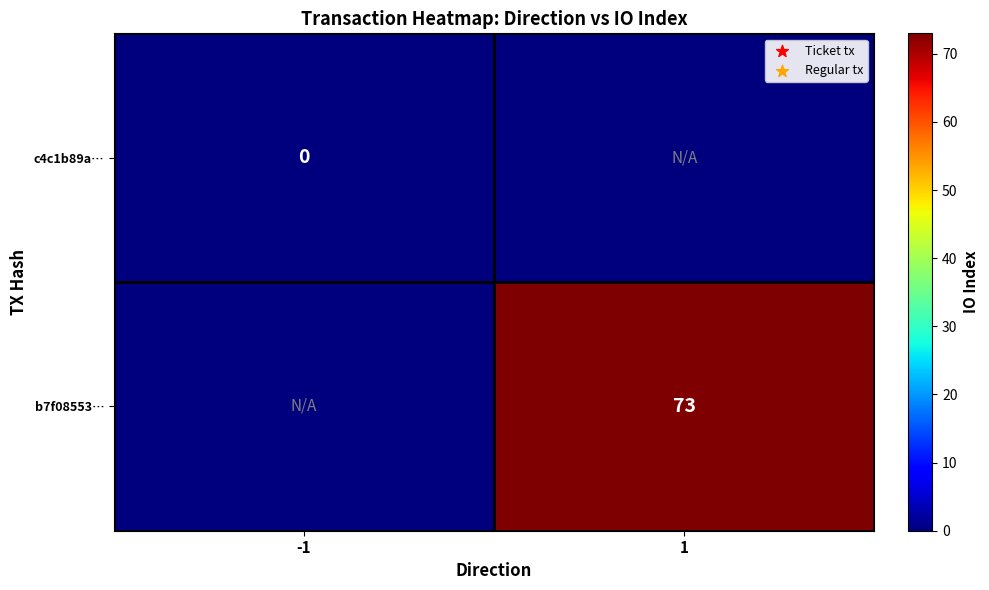

True or false: b7f08553… has a value of 45 at 1.

False